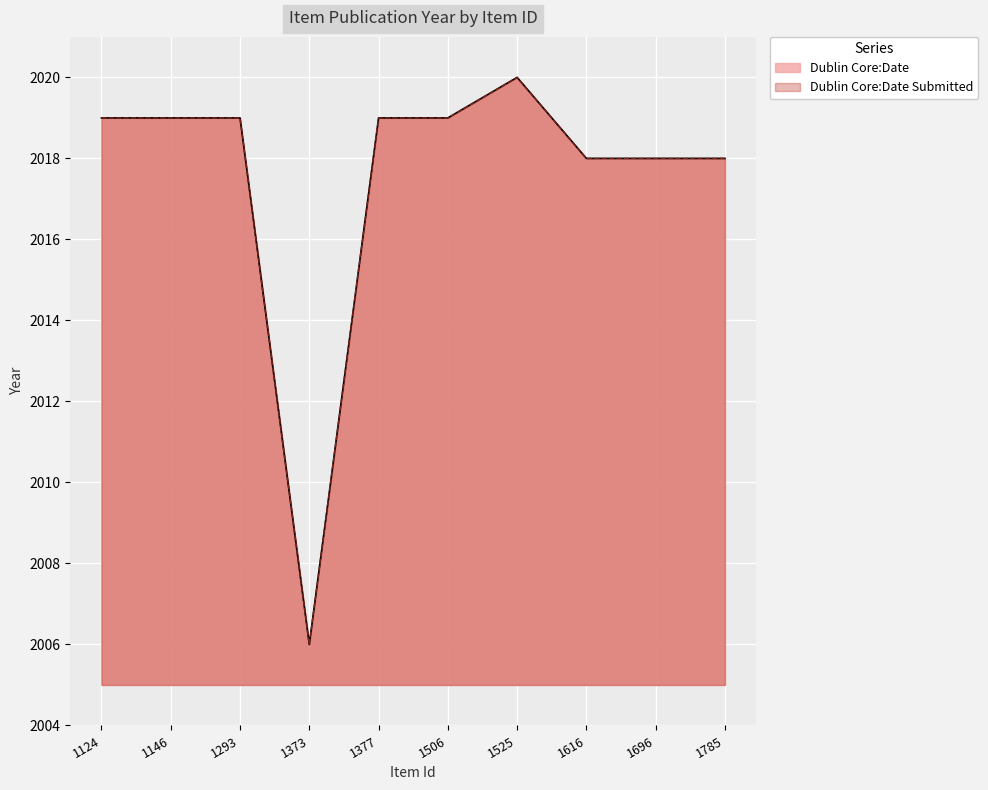

Count the number of data series in this chart.

2